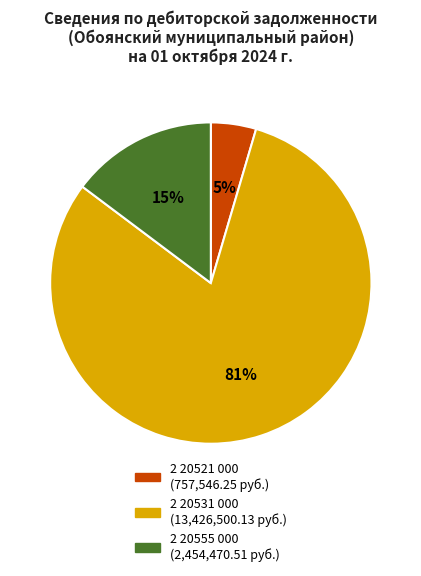

Does 2 20531 000 represent more than half of the total?

Yes